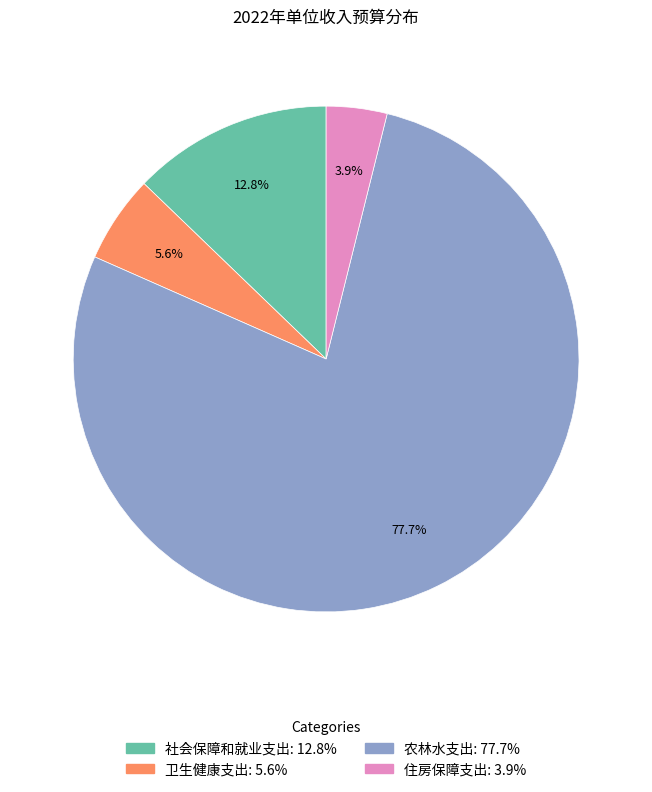

What is the majority slice?

农林水支出